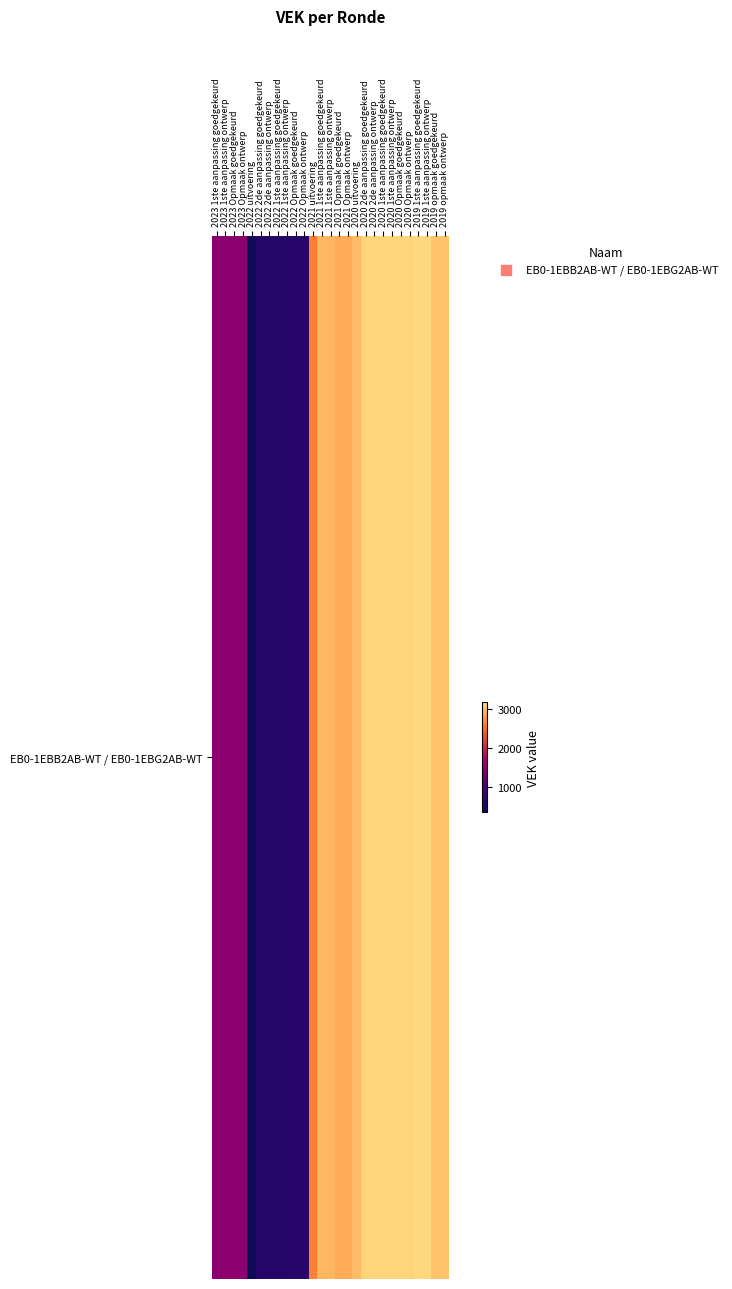

What is the smallest value displayed?

344